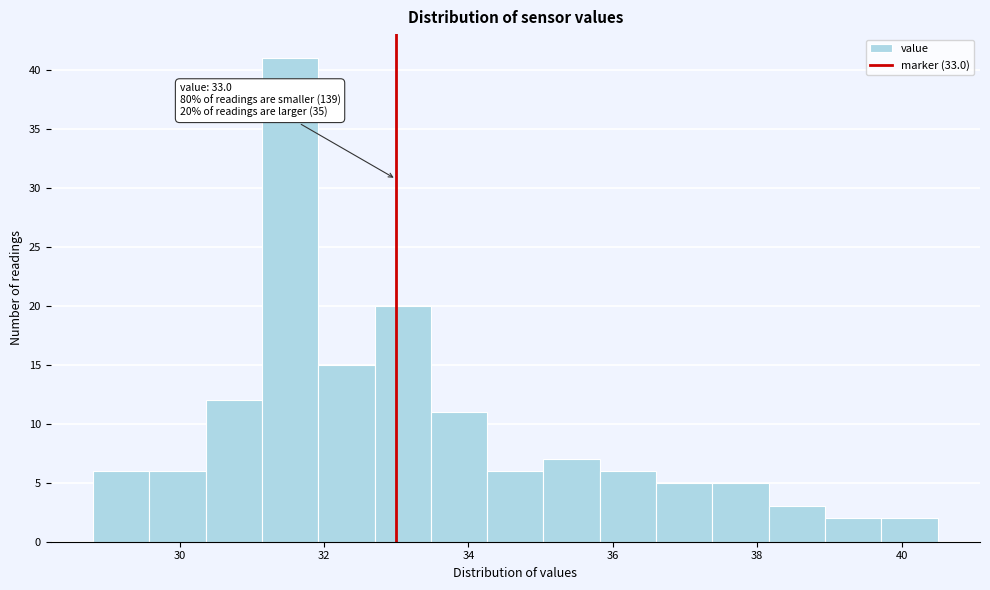

Around what value on the x-axis is the tallest bar? Give the approximate position of its centre, as read against the axis.

31.6